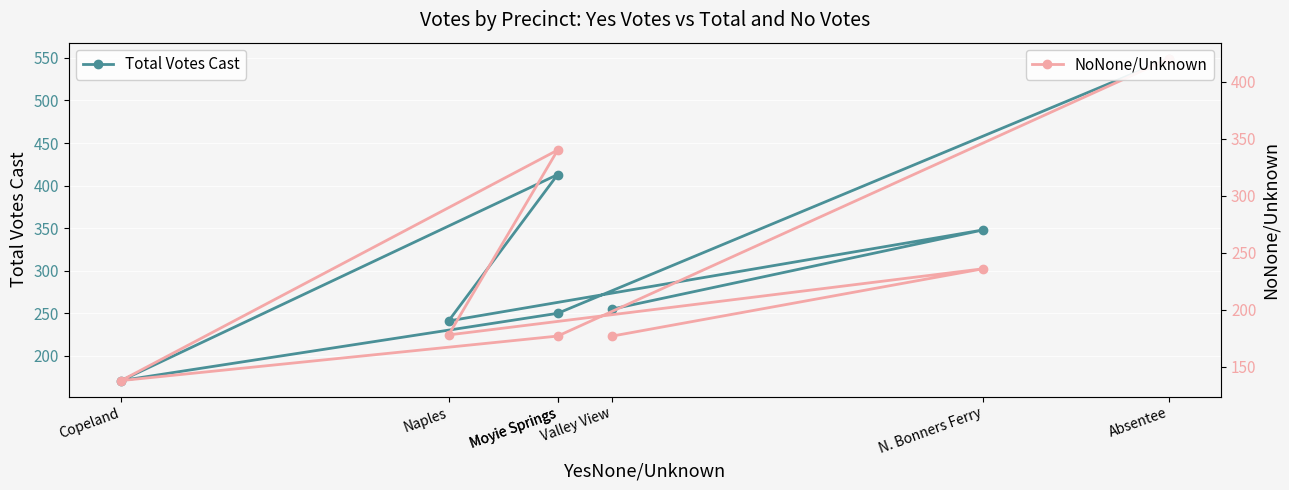

Where is NoNone/Unknown nearest to the value 279?

N. Bonners Ferry